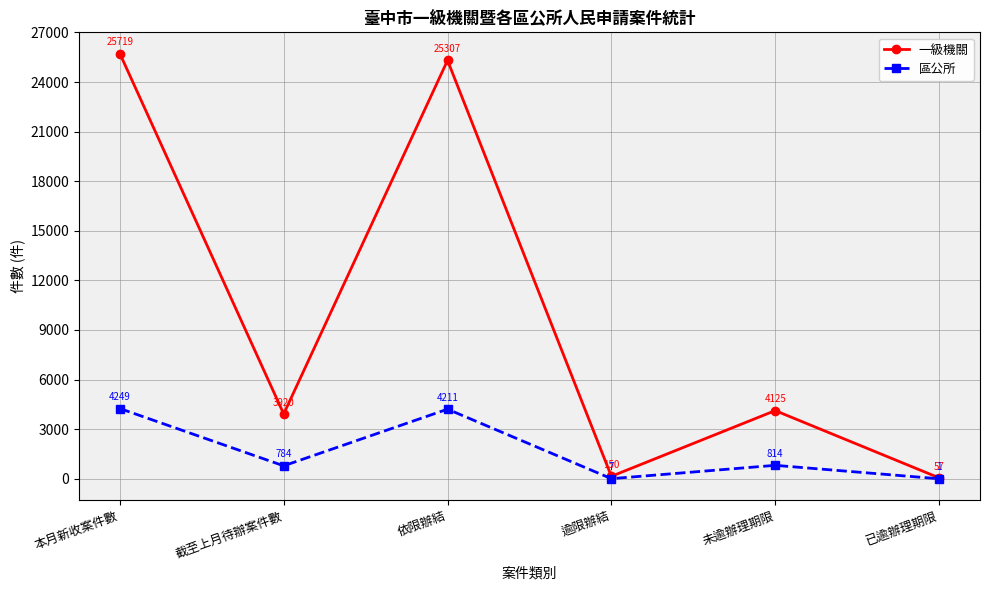

Reading left to right, transcribe all the data shown in this chart.

一級機關: 25719	3920	25307	150	4125	57
區公所: 4249	784	4211	7	814	1